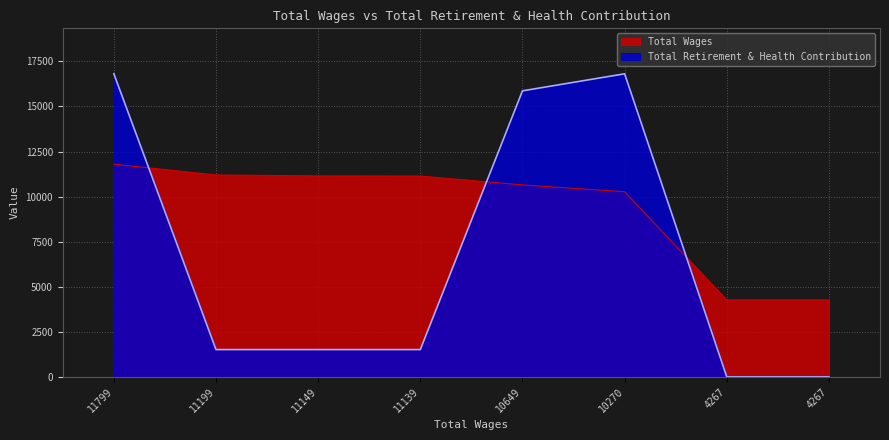

What is the difference between the Total Wages values at 11149 and 4267?

6882